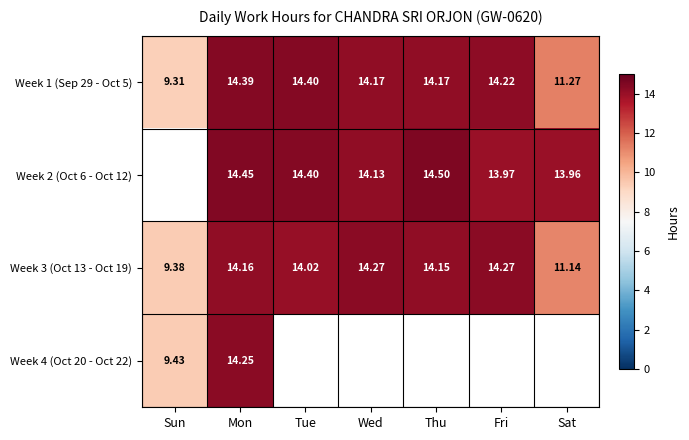

Which category has the lowest value in the Week 1 (Sep 29 - Oct 5) series?

Sun